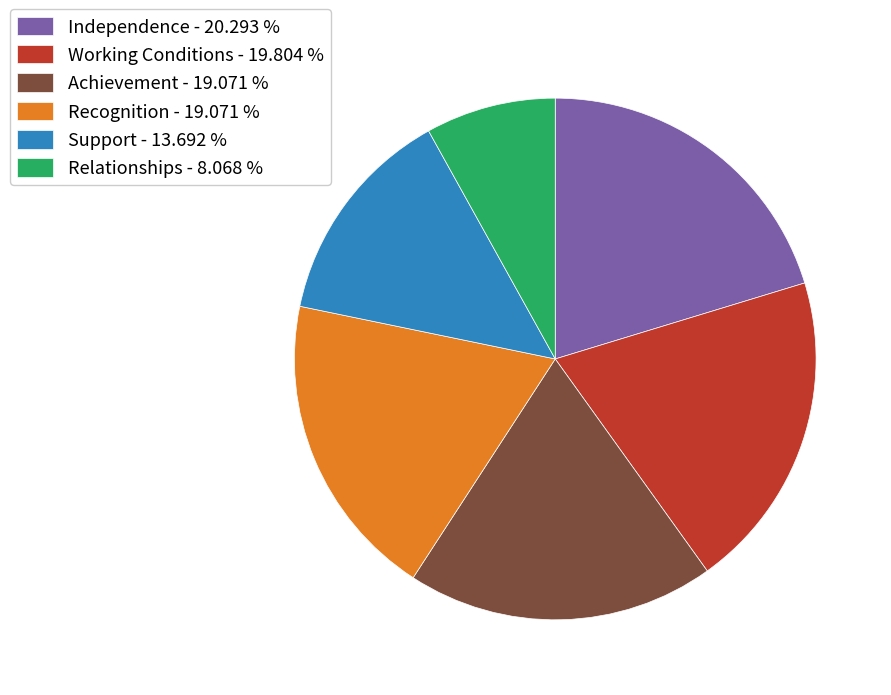

Do Independence and Recognition together represent more than half of the pie?

No